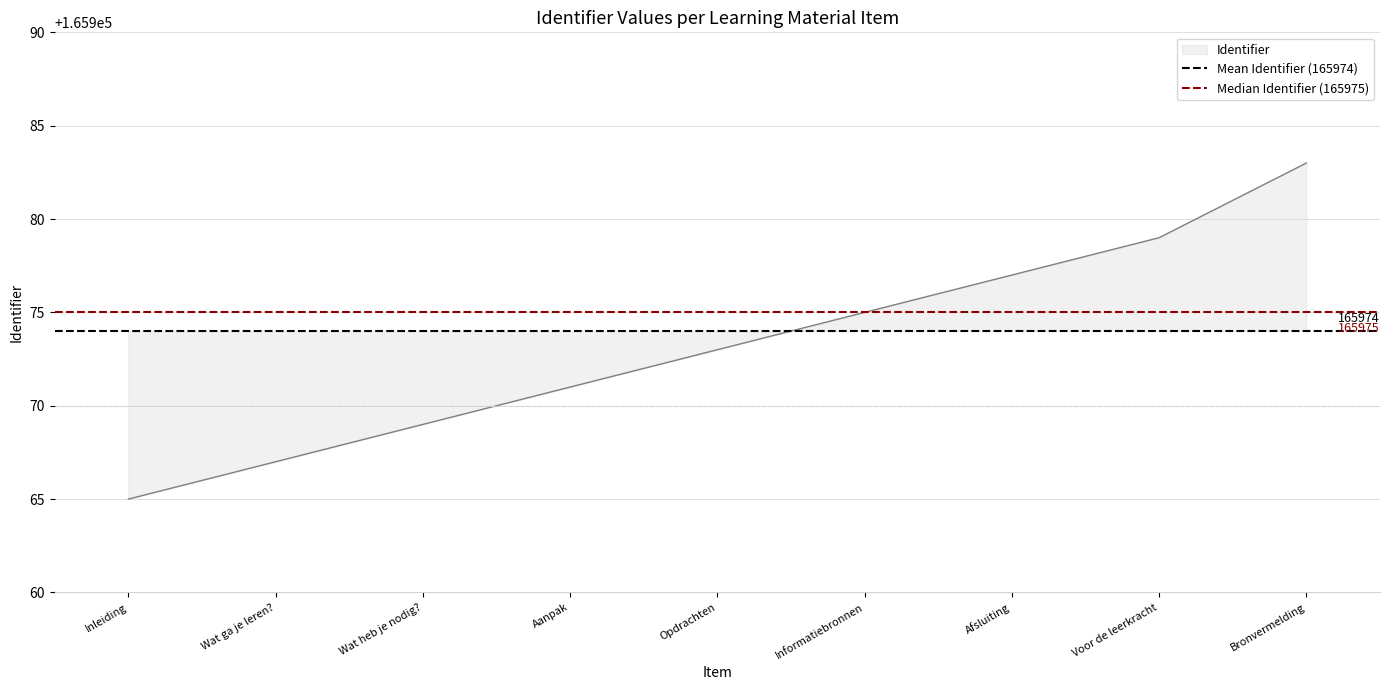

Is the value of Mean Identifier (165974) at Inleiding greater than the value of Median Identifier (165975) at Wat ga je leren??

No